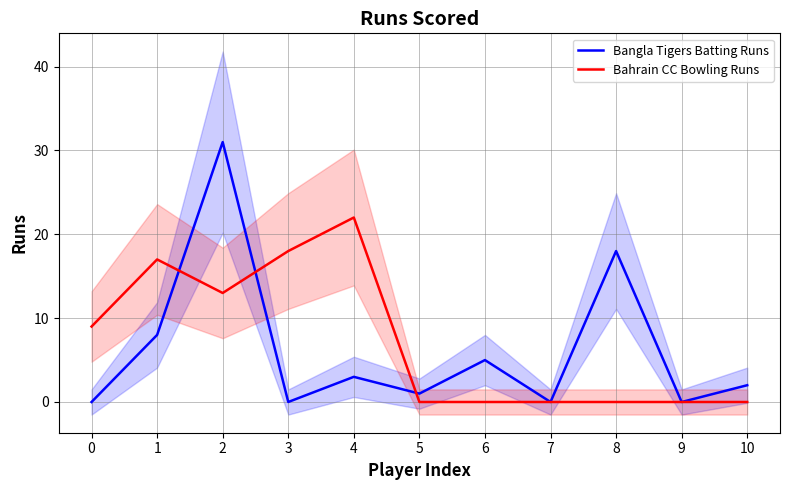

What are all the series names shown in the legend?

Bangla Tigers Batting Runs, Bahrain CC Bowling Runs